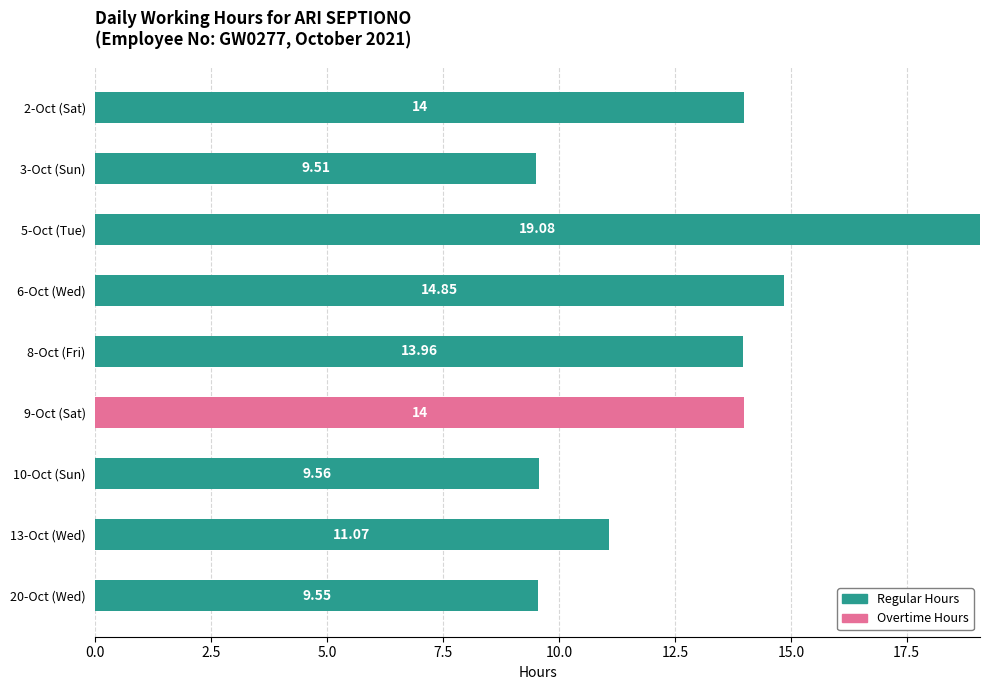

What is the sum of all Regular Hours values?

101.6